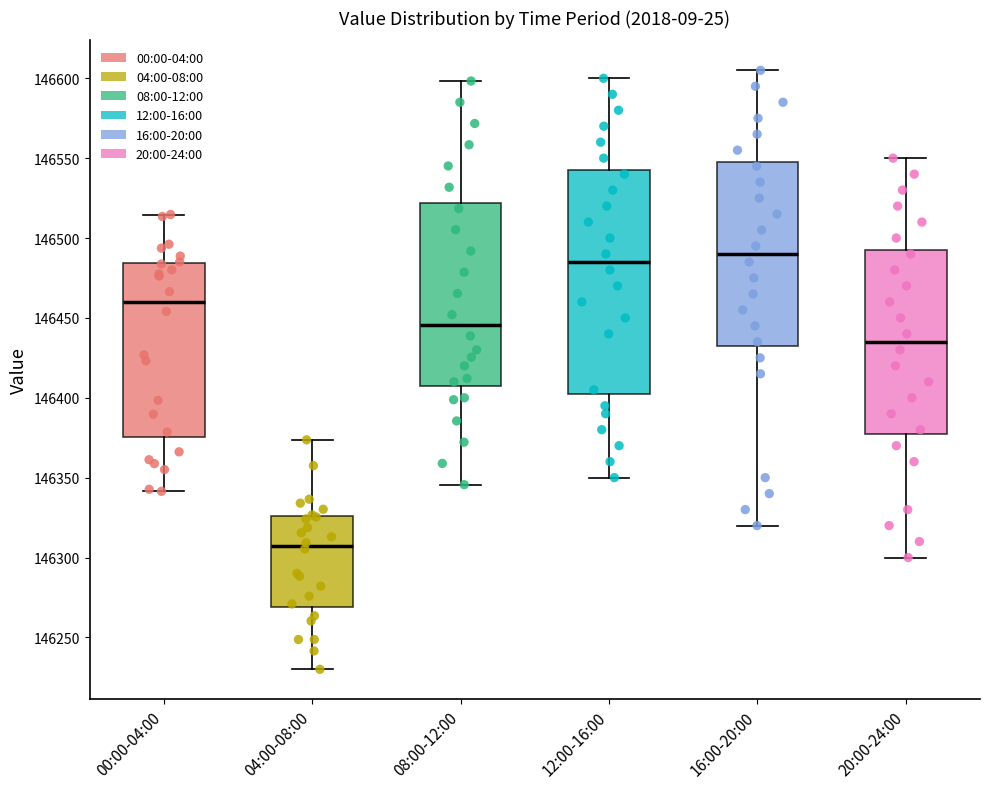

Reading left to right, transcribe this box plot: for each box, give where its median line is, the range the box spans, and where its two whiskers end, as read against the y-axis. The values are not printed on the chart, so give them approximately, as read against the axis.

00:00-04:00: median 146460, box 146375 to 146485, whiskers 146340 to 146515
04:00-08:00: median 146305, box 146270 to 146325, whiskers 146230 to 146375
08:00-12:00: median 146445, box 146410 to 146520, whiskers 146345 to 146600
12:00-16:00: median 146485, box 146405 to 146545, whiskers 146350 to 146600
16:00-20:00: median 146490, box 146435 to 146550, whiskers 146320 to 146605
20:00-24:00: median 146435, box 146380 to 146495, whiskers 146300 to 146550